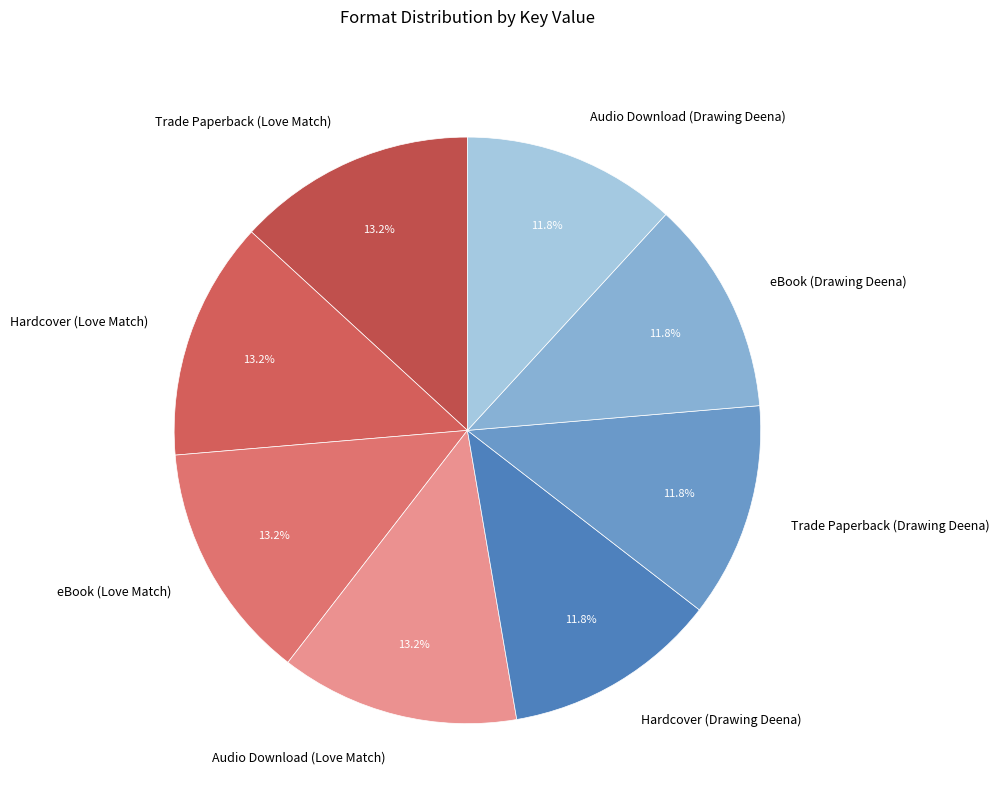

Is eBook (Drawing Deena) the majority of the pie?

No